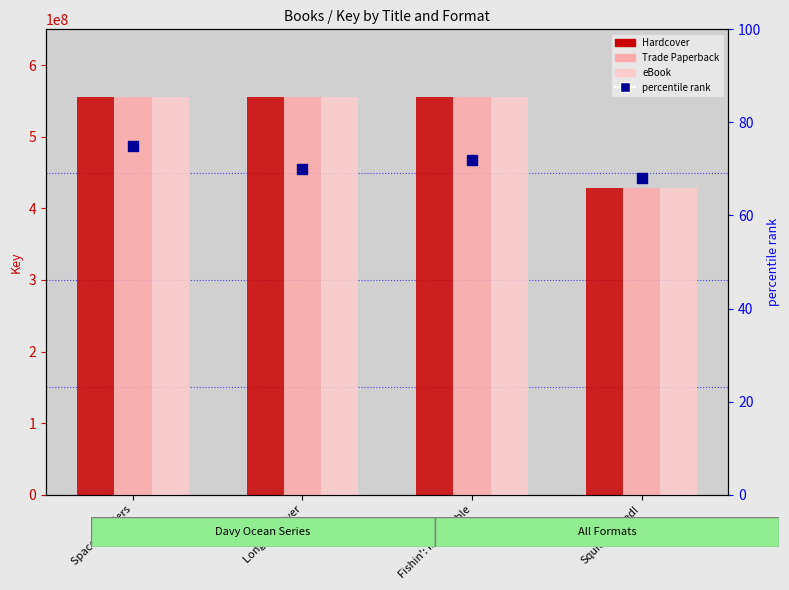

Rank the categories by Hardcover value from highest to lowest.

Space Invaders, Long Fin Silver, Fishin': Impossible, Squid-napped!